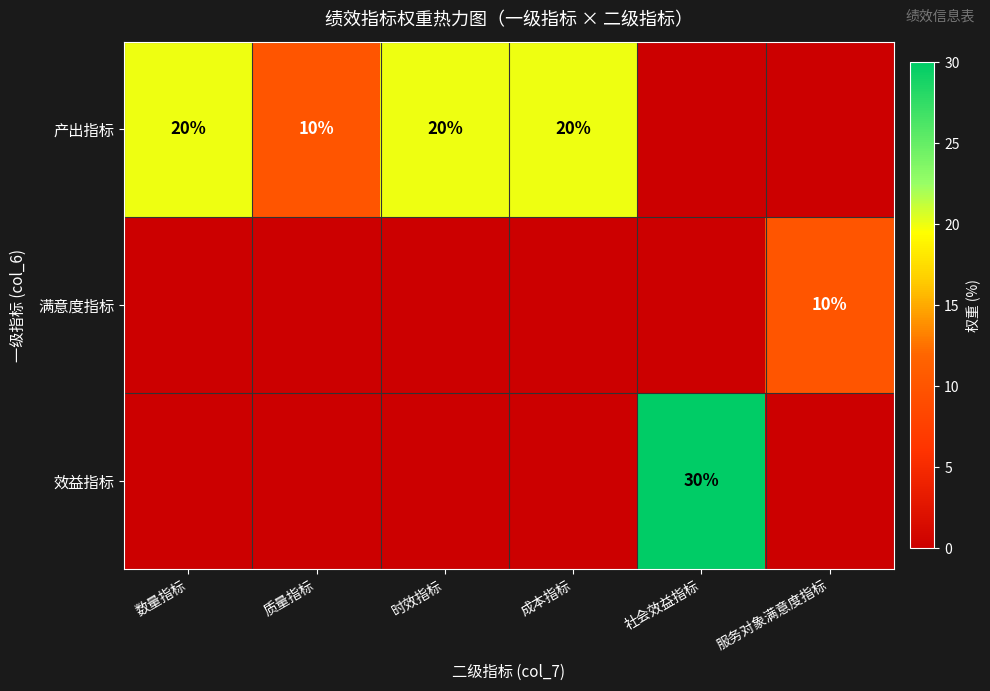

At how many categories does at least one series exceed 2?

6